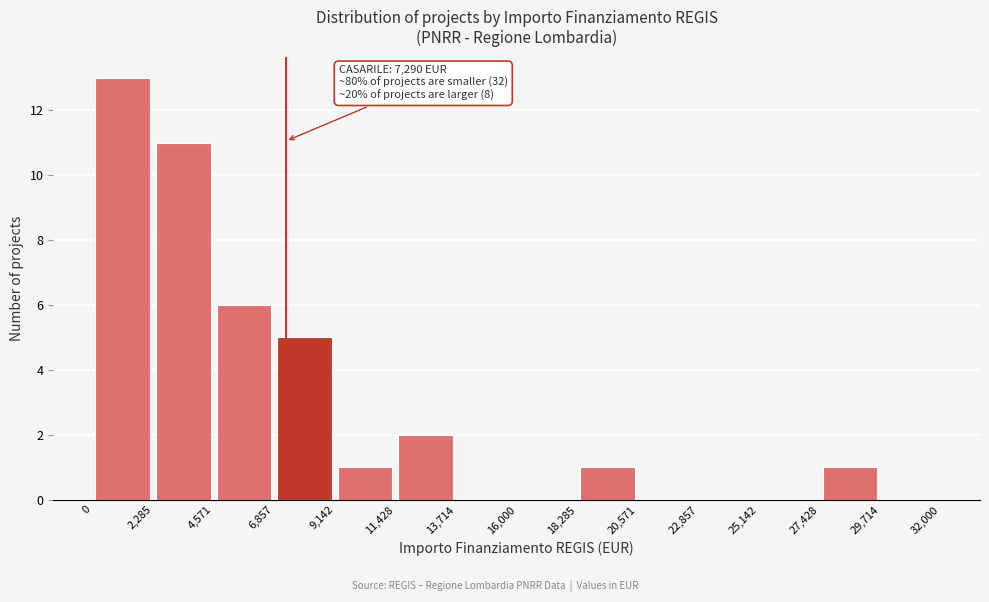

Which range on the x-axis has the tallest bar?

0 to 2,285